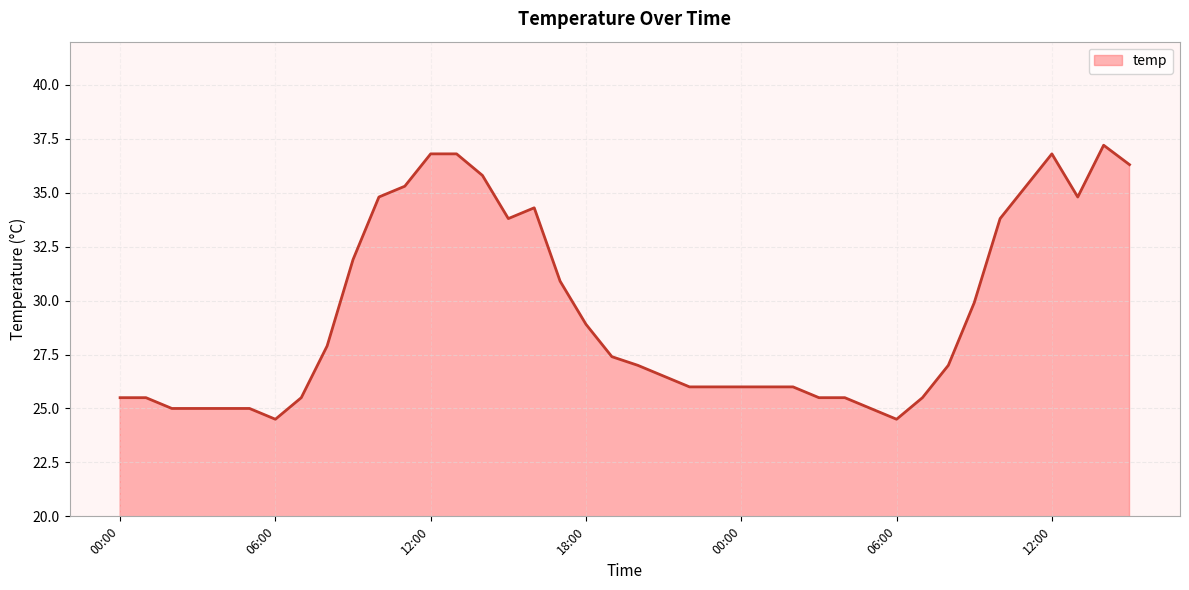

How many series are shown in this chart?

1